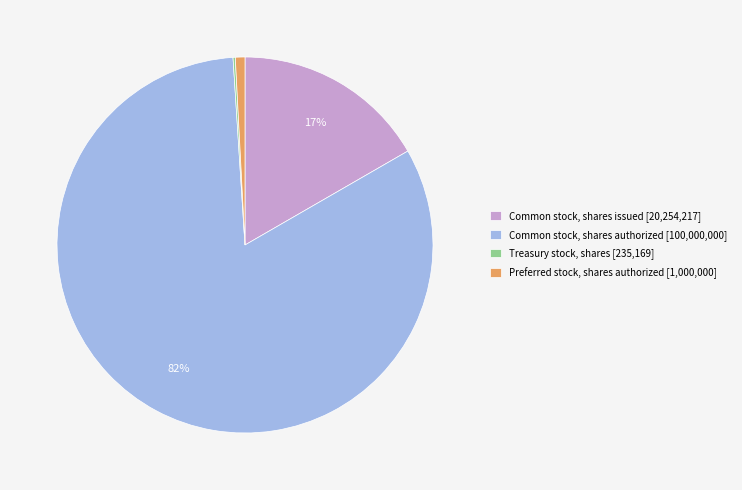

Is it true that Common stock, shares authorized is 95% of the pie?

False